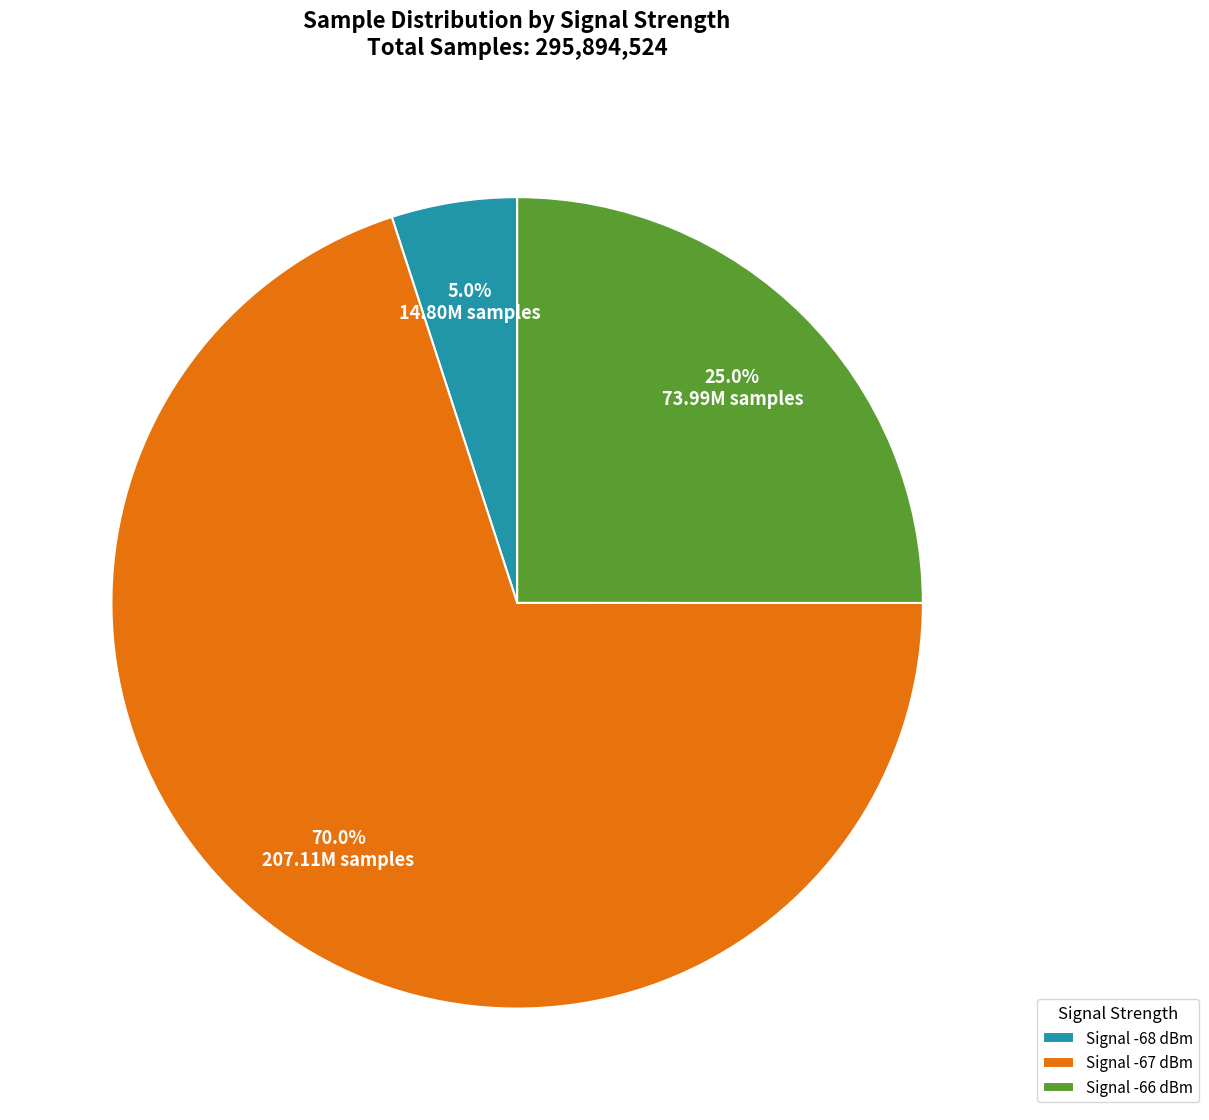

Does any single category account for the majority?

Yes